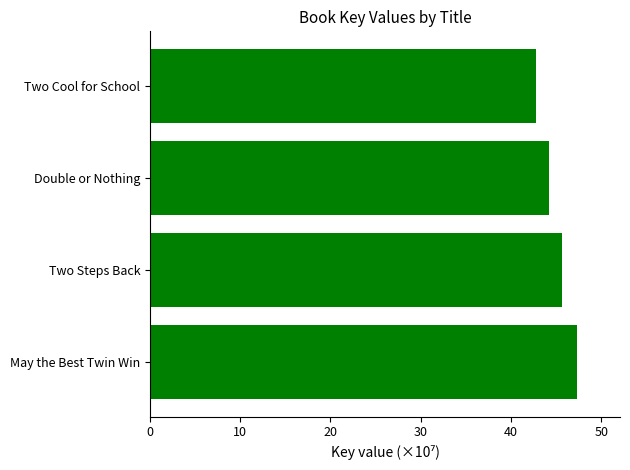

What value does the data have at Two Steps Back?

45.7